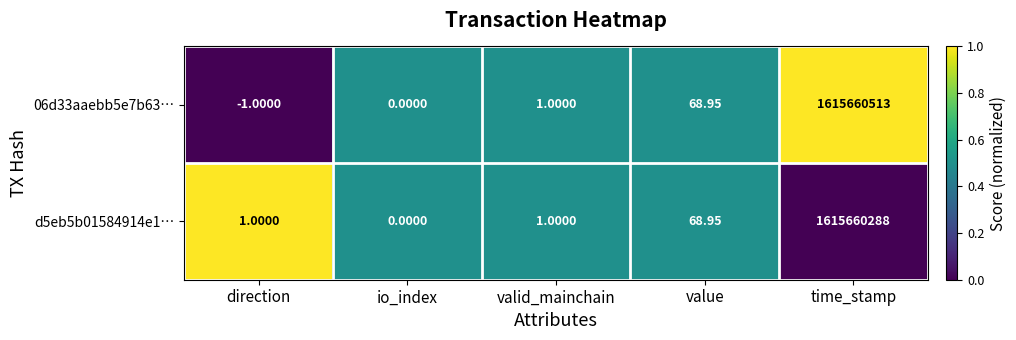

At which category is the sum across all series the highest?

time_stamp